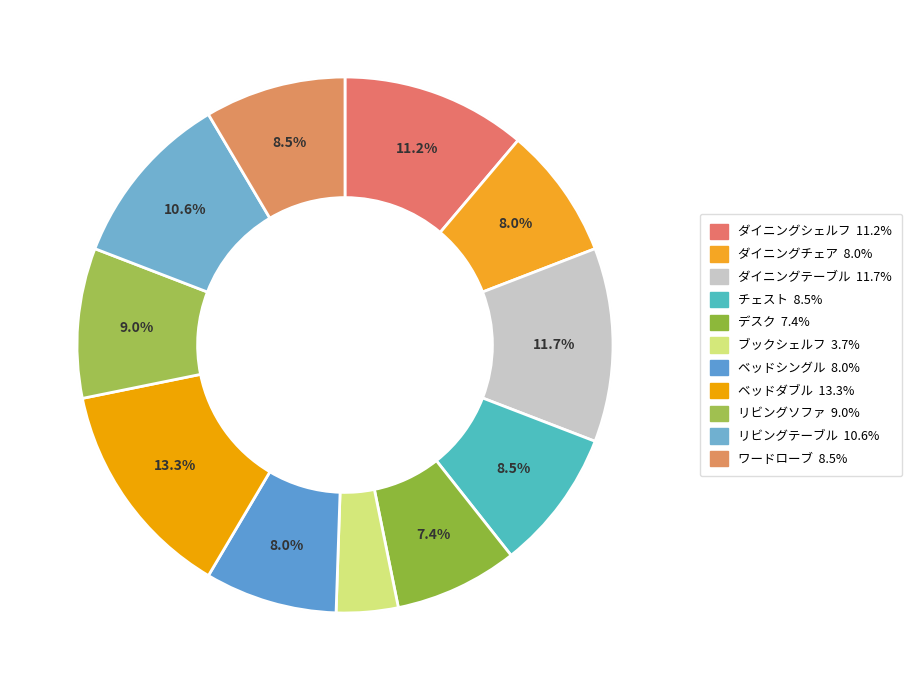

To the nearest percent, what percentage of the pie is デスク?

7%